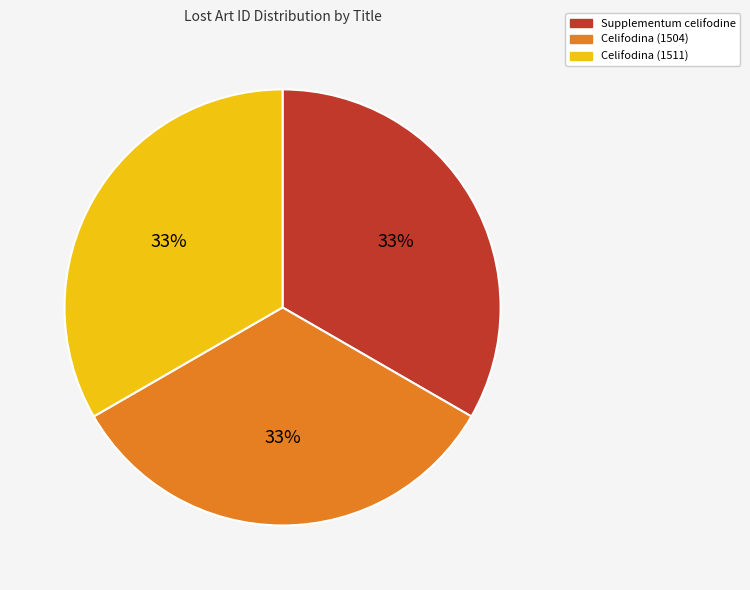

To the nearest percent, what is the average slice percentage?

33%